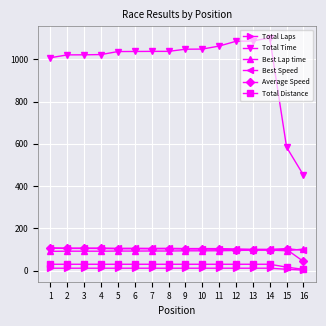

At which label does Total Distance reach its minimum?

16